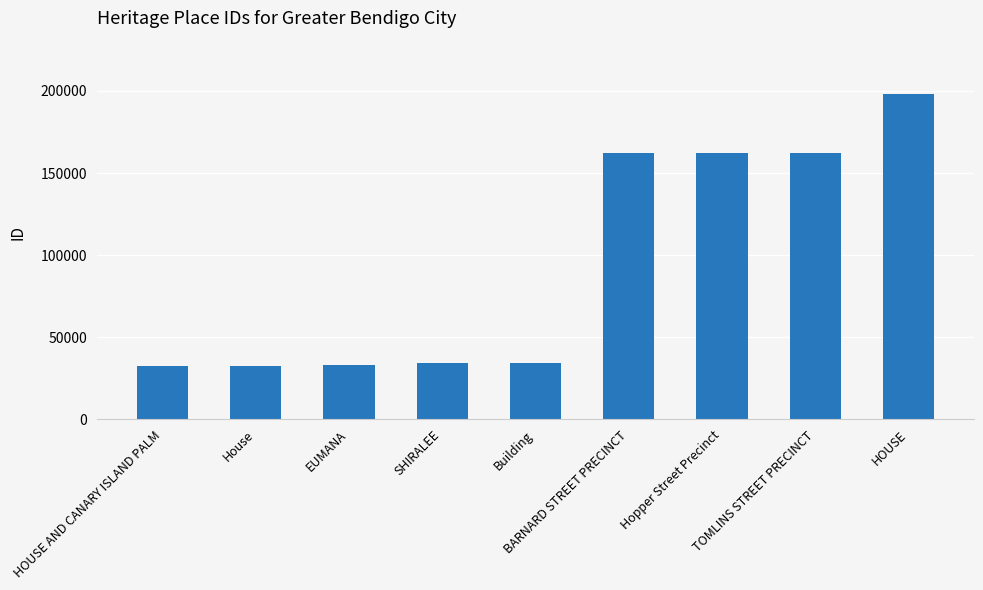

Is it true that the value at EUMANA is 33140?

True